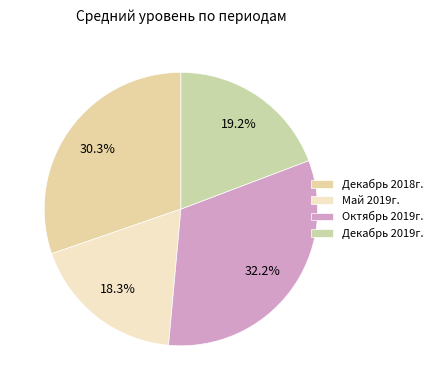

Count the number of slices in the pie.

4